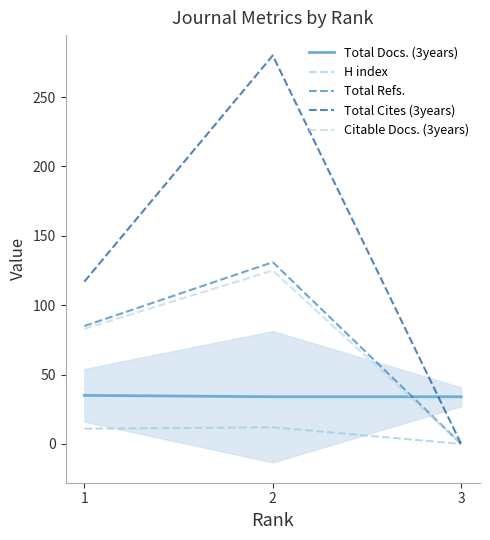

Rank the series by their maximum value, from highest to lowest.

Total Cites (3years), Total Refs., Citable Docs. (3years), Total Docs. (3years), H index